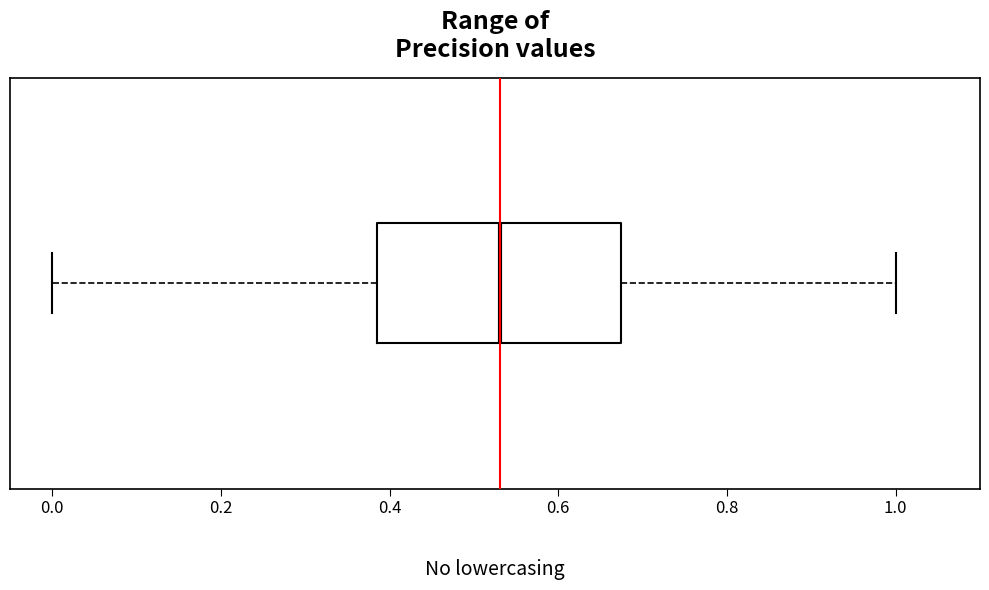

Transcribe this box plot: give where the median line is, the range the box spans, and where the two whiskers end, as read against the x-axis. The values are not printed on the chart, so give them approximately, as read against the axis.

median 0.54, box 0.38 to 0.68, whiskers 0.00 to 1.00